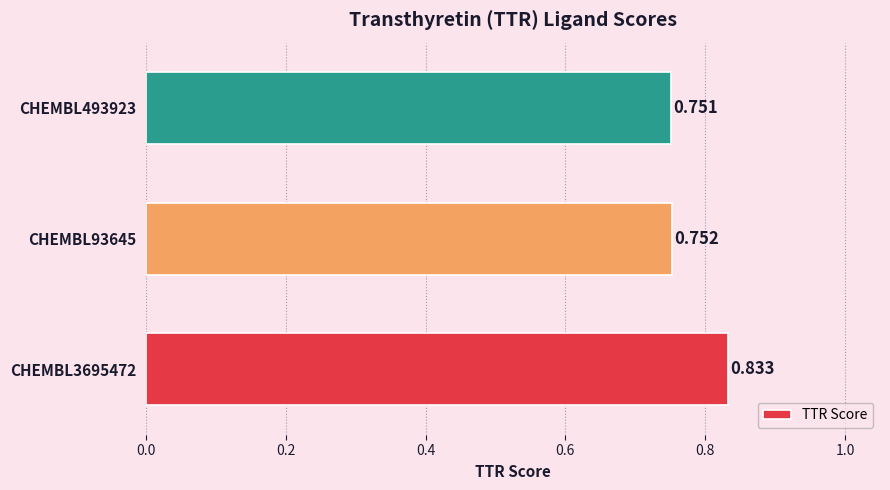

What is the greatest value displayed?

0.8